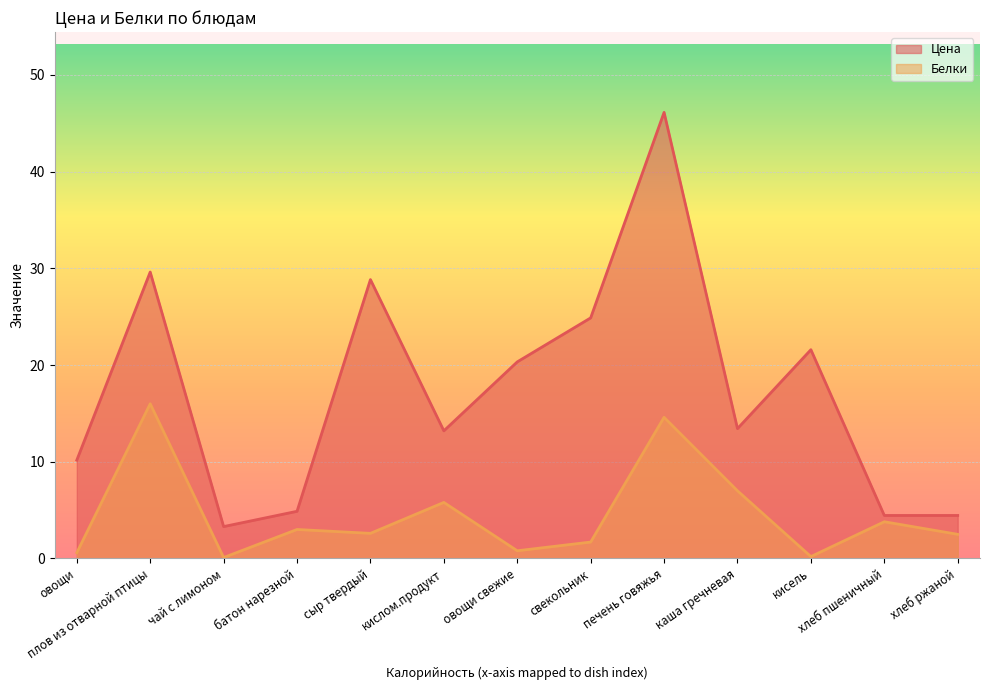

True or false: Белки and Цена intersect in this chart.

False